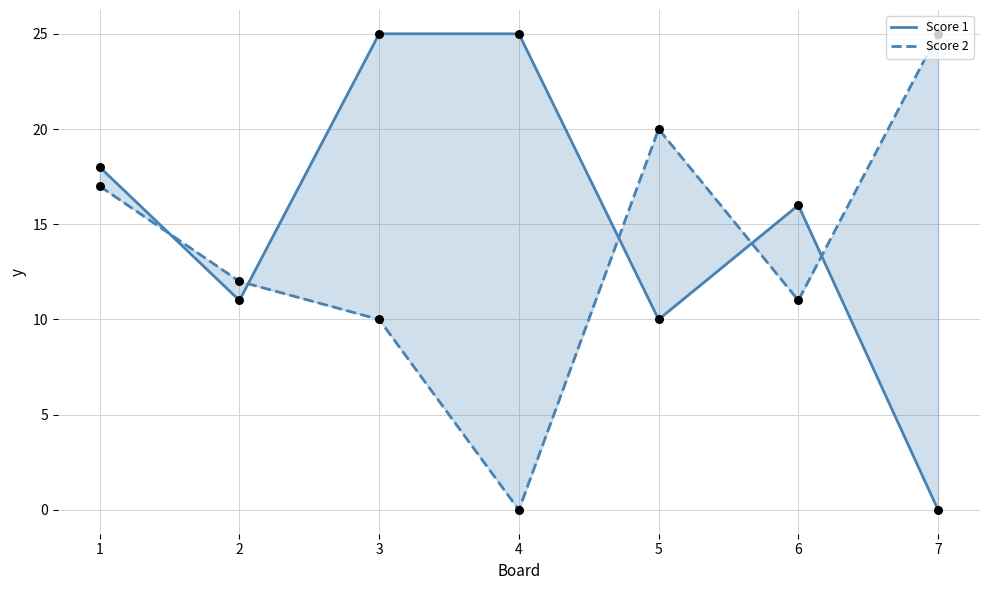

Which series has the largest total across all categories?

Score 1